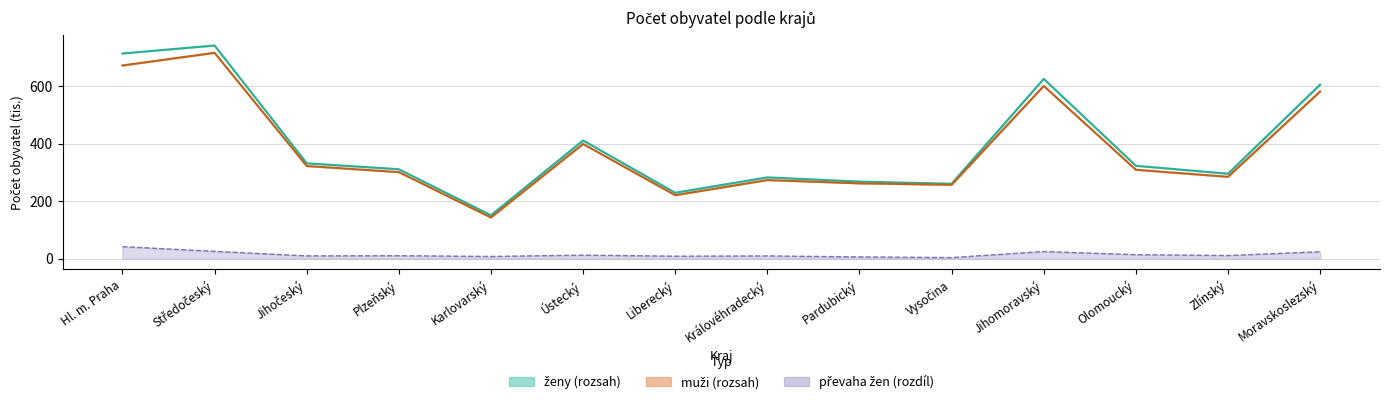

What is the sum of the ženy (střední stav) values at Hl. m. Praha and Ústecký?

1124.0